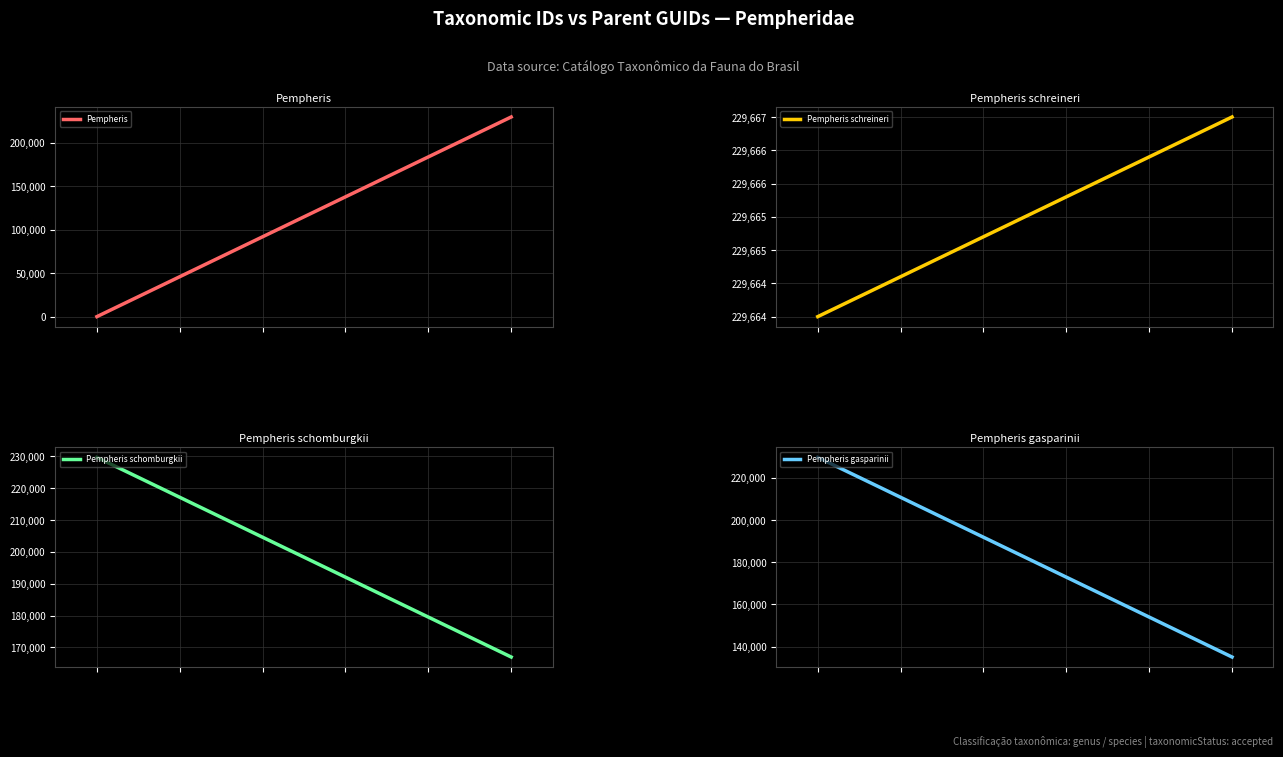

What is the average value of the Pempheris schomburgkii series?

198333